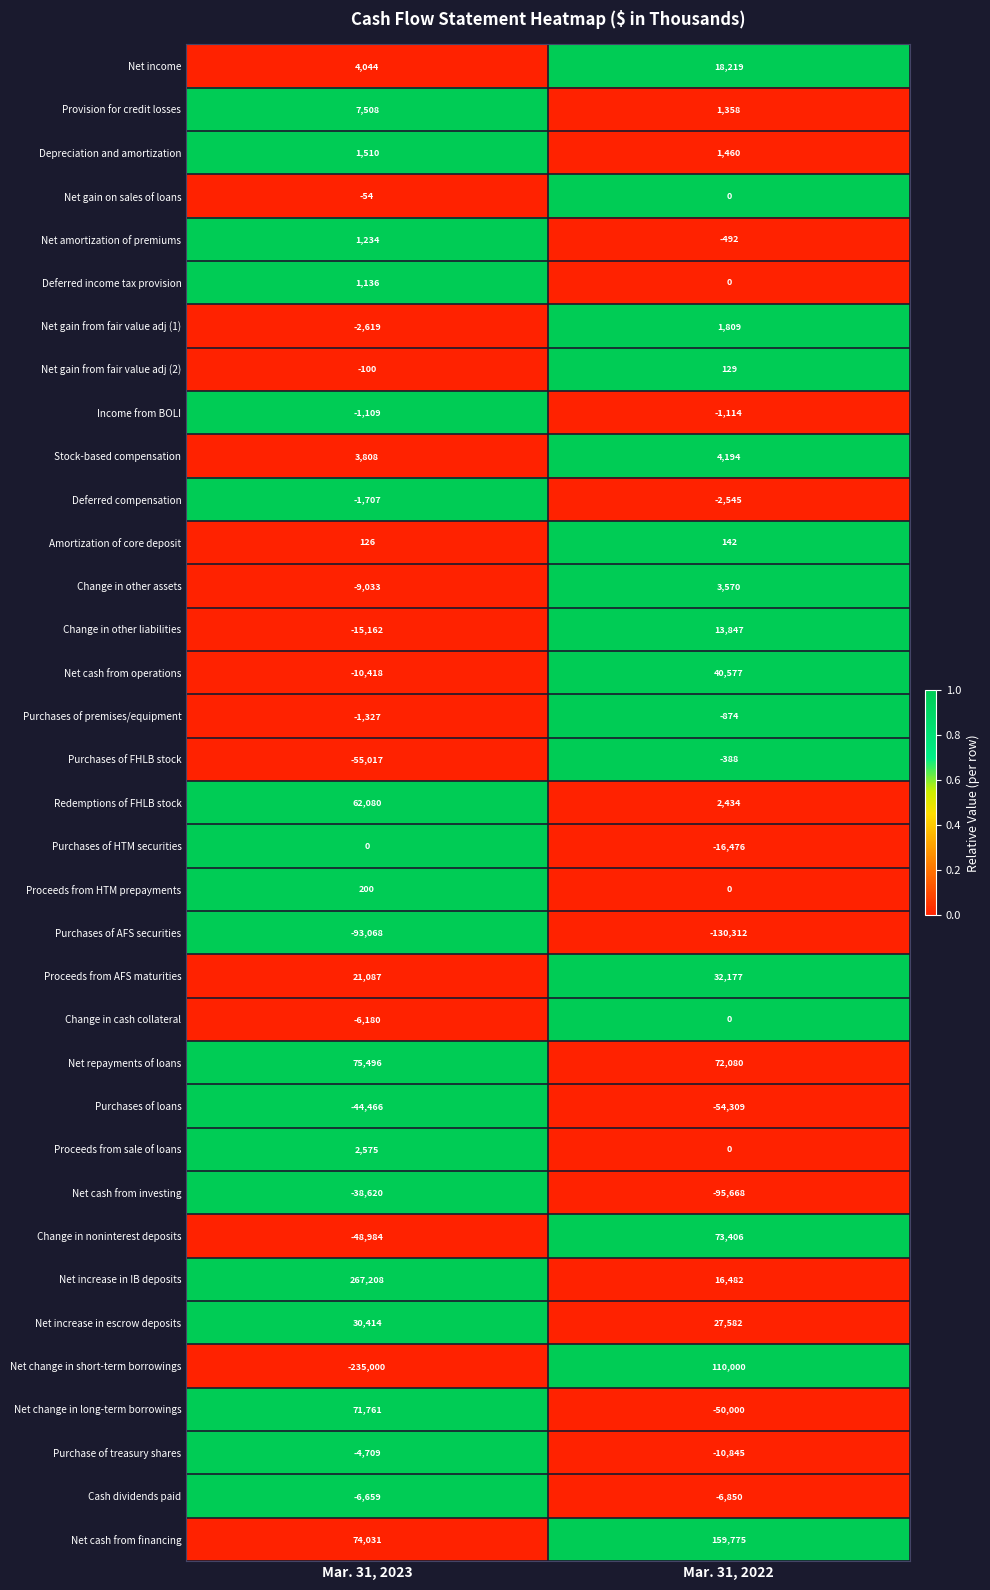

At which category is the sum across all series the highest?

Mar. 31, 2022